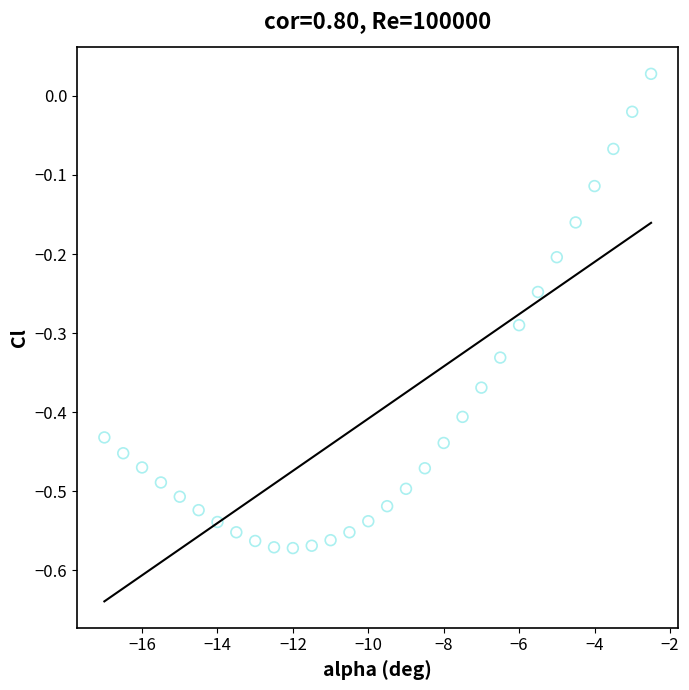

What is the range of X values (max minus min)?

14.5